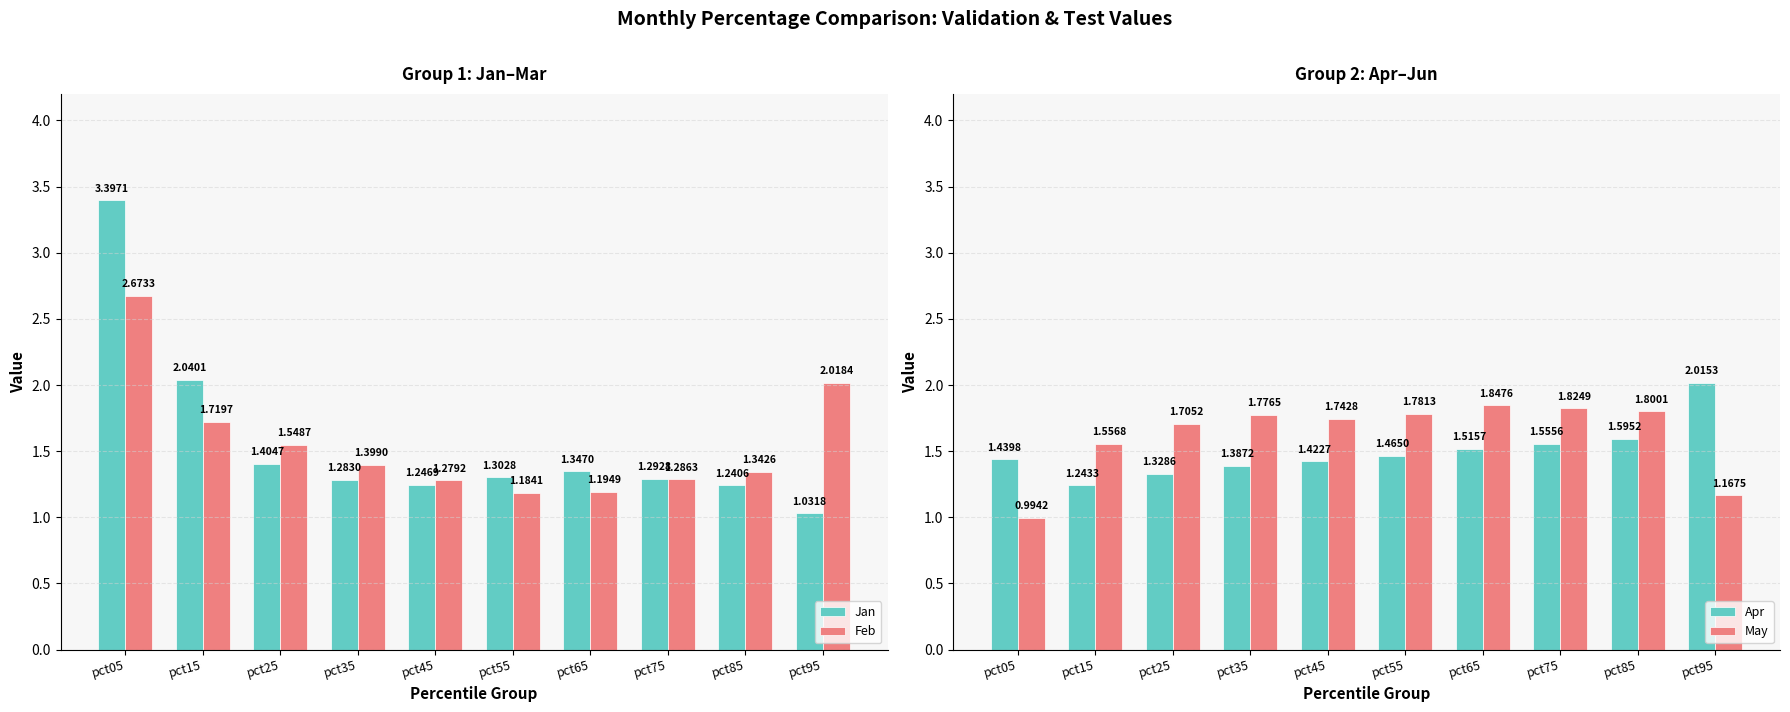

At which category is the sum across all series the highest?

pct05